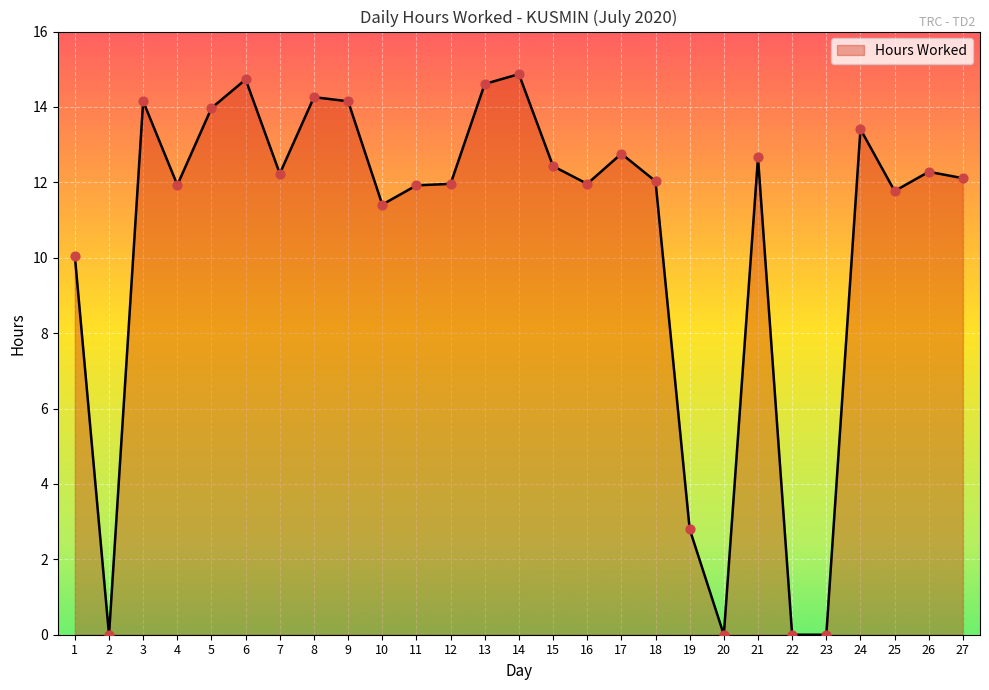

Between 8 and 5, which is larger?

8